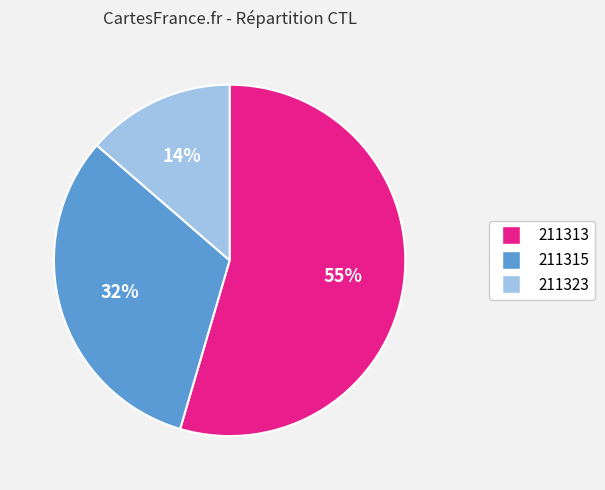

Is there a majority slice in this chart?

Yes